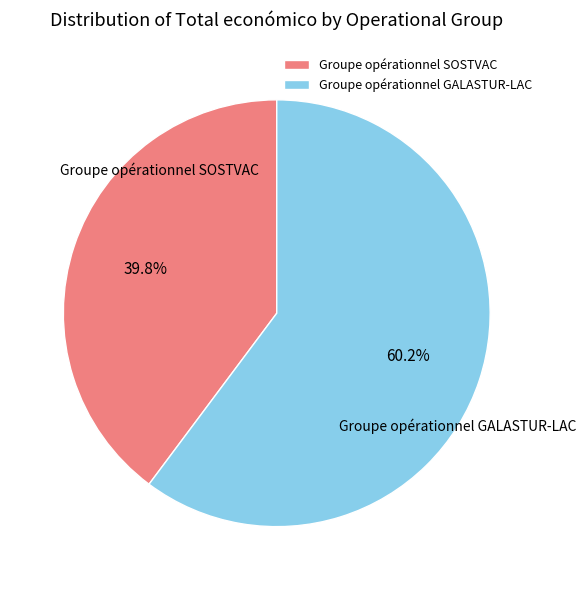

The Groupe opérationnel GALASTUR-LAC slice represents 71% of the pie. True or false?

False